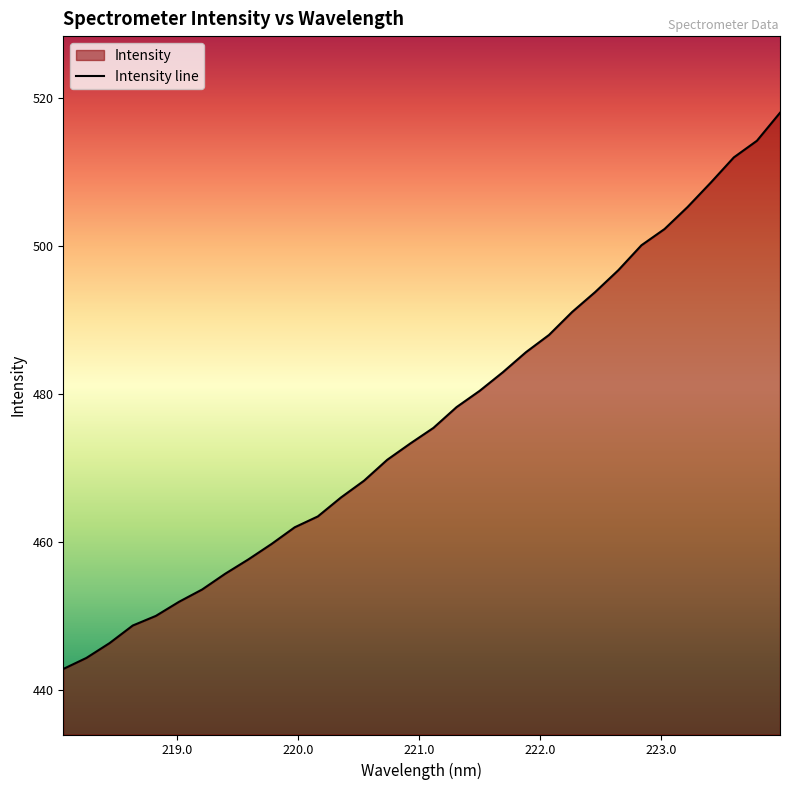

The chart shows a value of 285.3 at 222.8355. True or false?

False